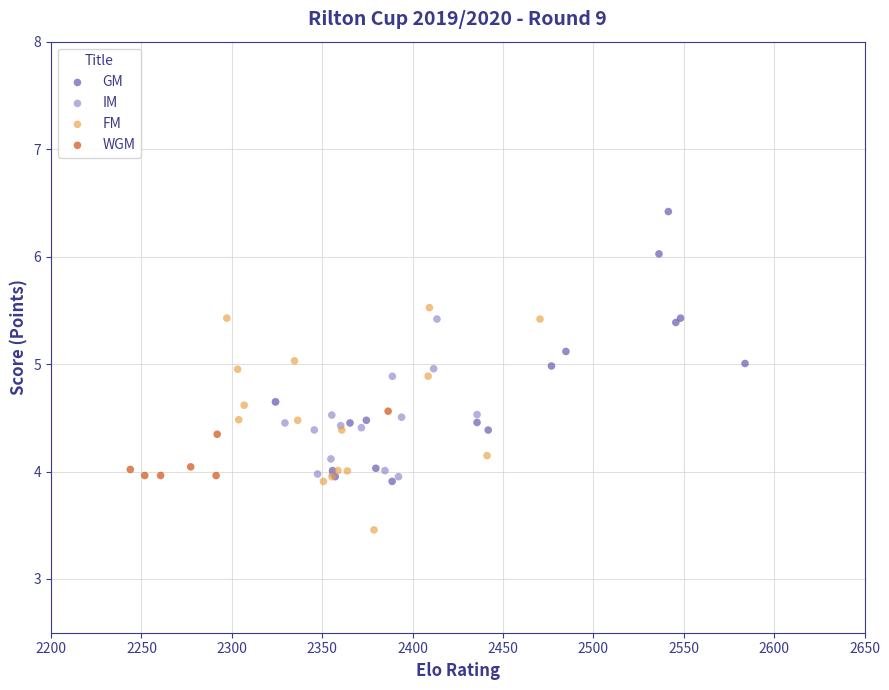

Which series reaches the maximum Y coordinate?

GM